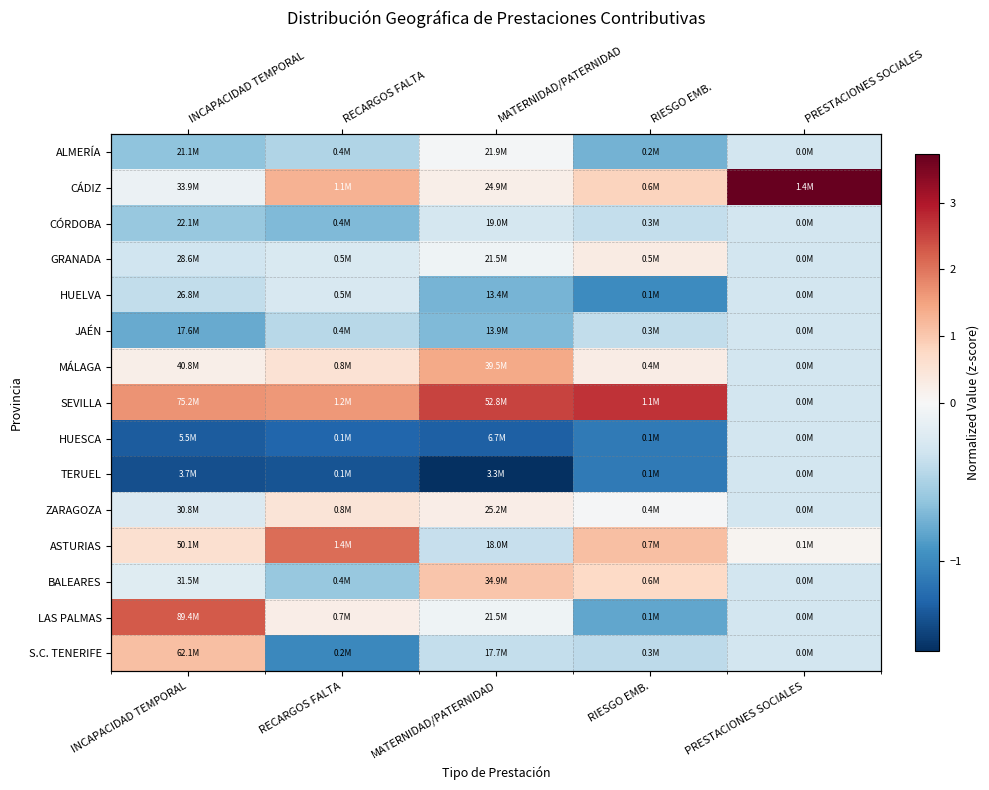

Rank the categories by ASTURIAS value from lowest to highest.

MATERNIDAD/PATERNIDAD, PRESTACIONES SOCIALES, INCAPACIDAD TEMPORAL, RIESGO EMB., RECARGOS FALTA